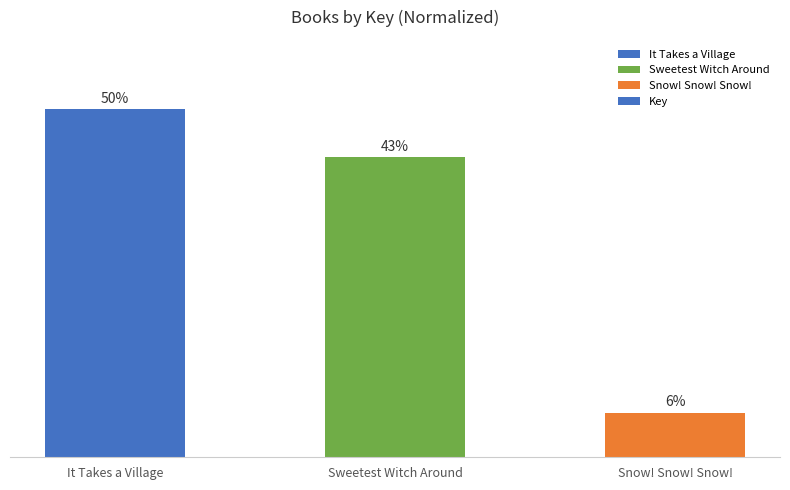

List the labels in order of value, largest first.

It Takes a Village, Sweetest Witch Around, Snow! Snow! Snow!